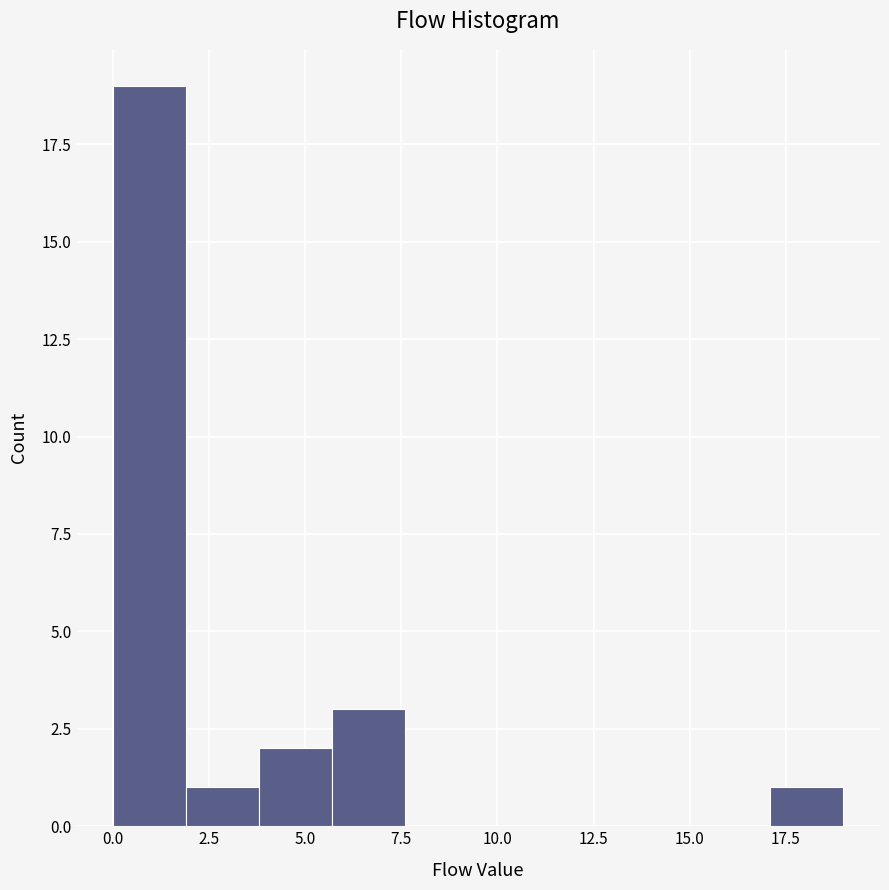

Read against the x-axis, roughly where is the centre of the tallest bar?

1.0